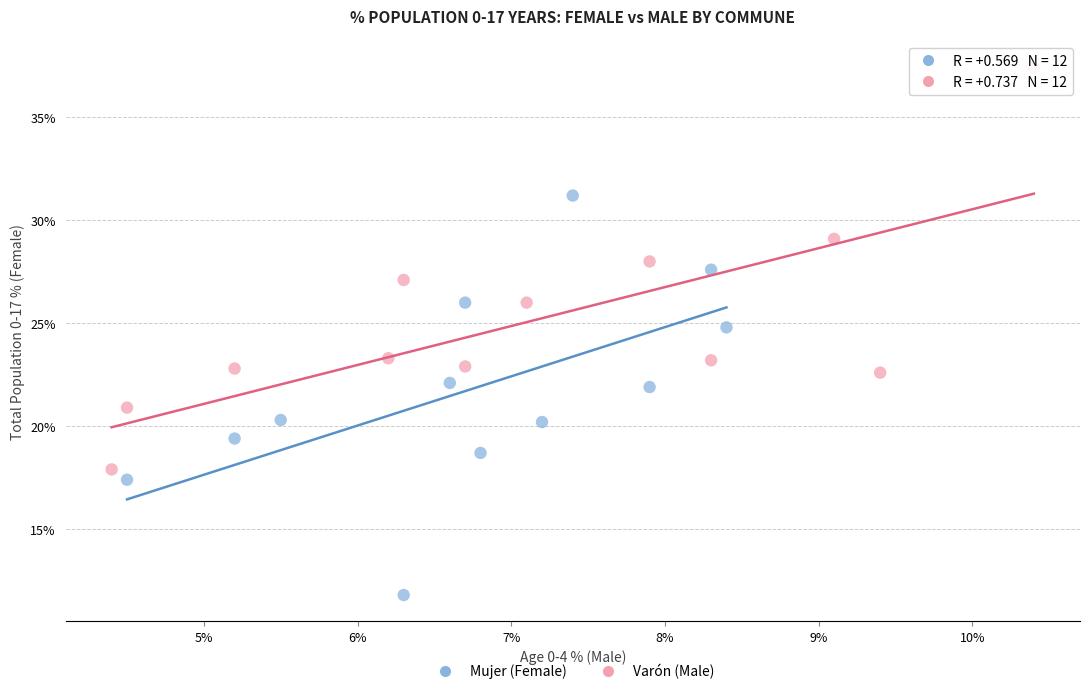

What are all the series names shown in the legend?

Mujer (Female), Varón (Male)